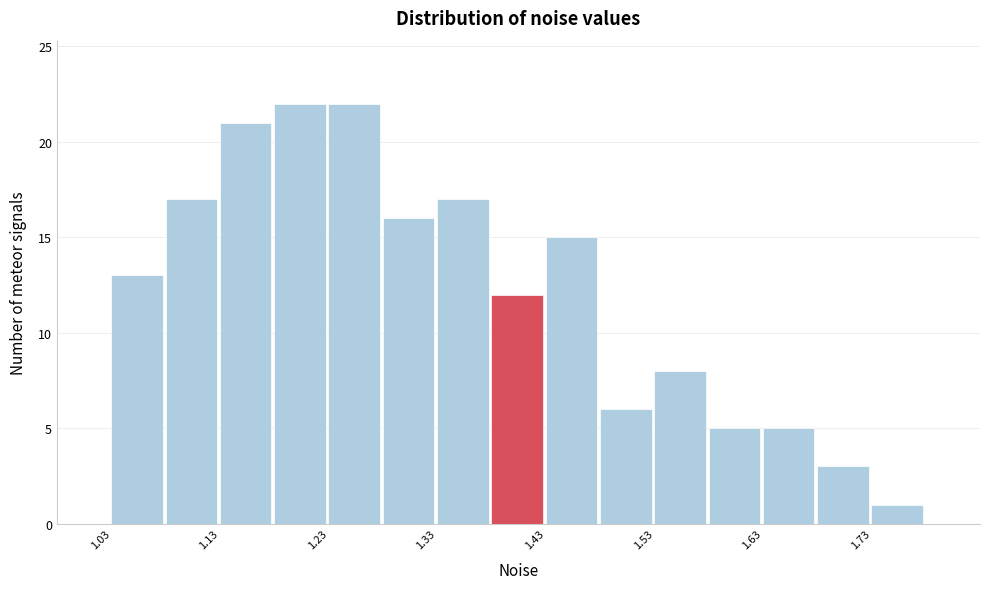

Reading left to right, transcribe this chart: for each bar, give the range it covers on the x-axis and its height. The values are not printed on the chart, so give them approximately, as read against the axis.

1.03 to 1.08: 13
1.08 to 1.13: 17
1.13 to 1.18: 21
1.18 to 1.23: 22
1.23 to 1.28: 22
1.28 to 1.33: 16
1.33 to 1.38: 17
1.38 to 1.43: 12
1.43 to 1.48: 15
1.48 to 1.53: 6
1.53 to 1.58: 8
1.58 to 1.63: 5
1.63 to 1.68: 5
1.68 to 1.73: 3
1.73 to 1.78: 1